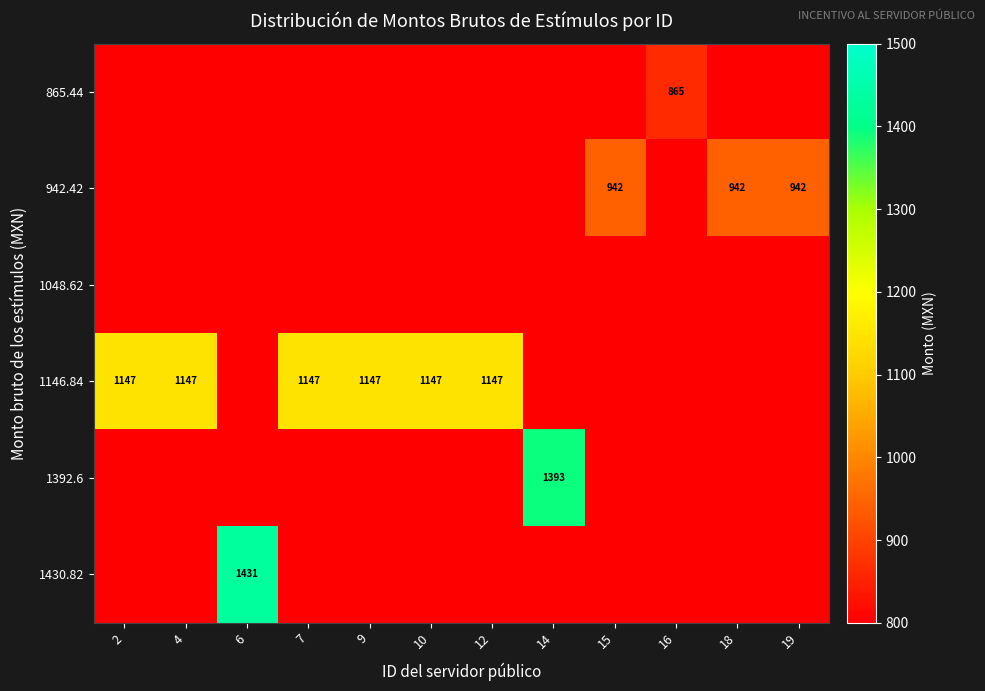

What is the total value across all series at 14?

5392.6